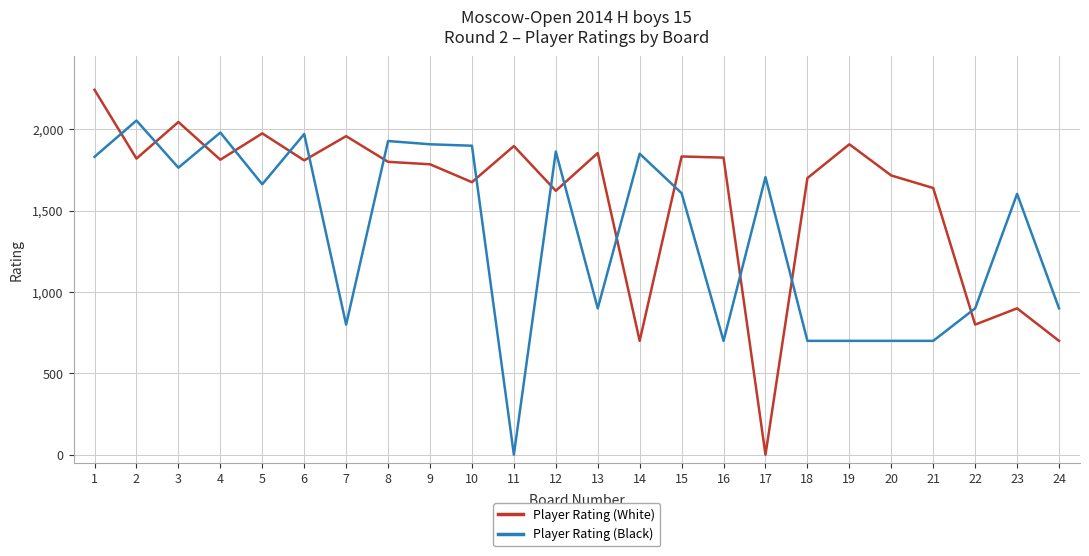

Which series ends up on top after the final intersection of Player Rating (White) and Player Rating (Black)?

Player Rating (Black)